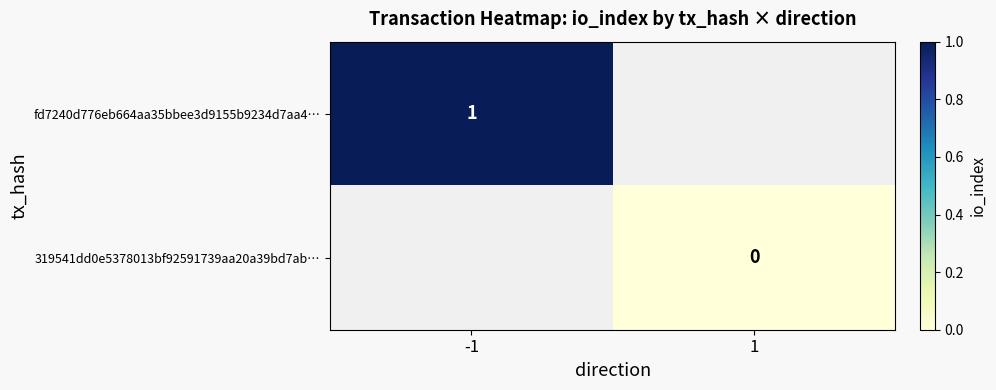

Is the value of fd7240d776eb664aa35bbee3d9155b9234d7aa4… at -1 greater than the value of 319541dd0e5378013bf92591739aa20a39bd7ab… at 1?

Yes